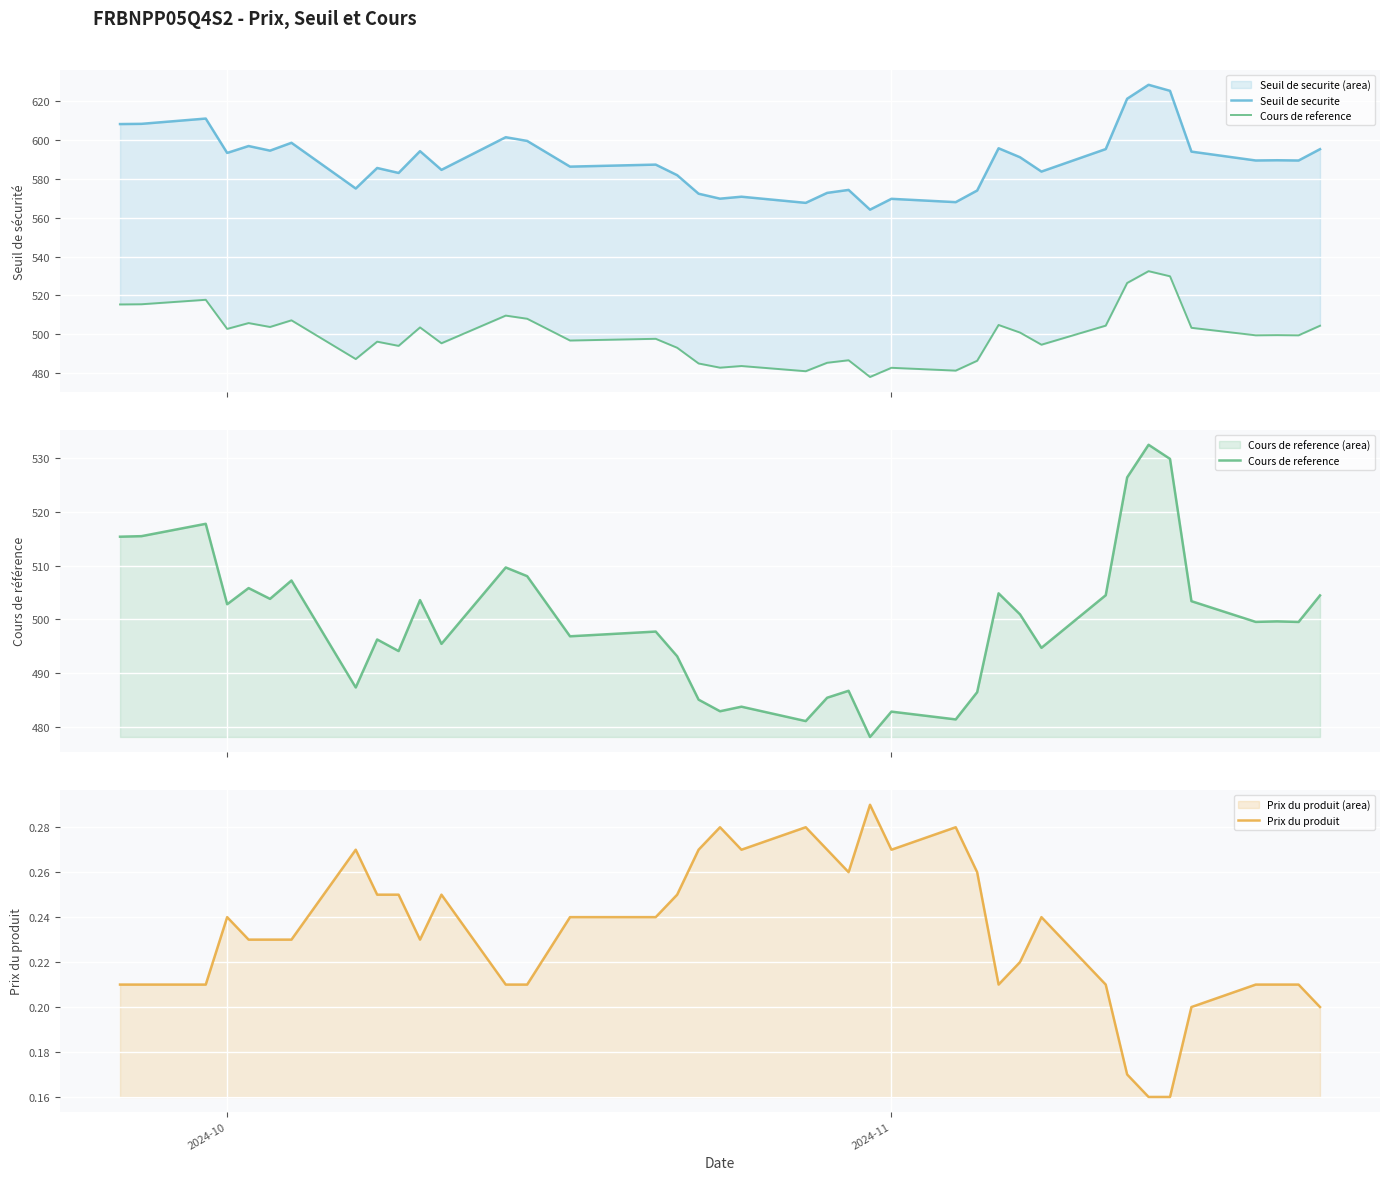

How many interior local peaks does the Seuil de securite series have?

13